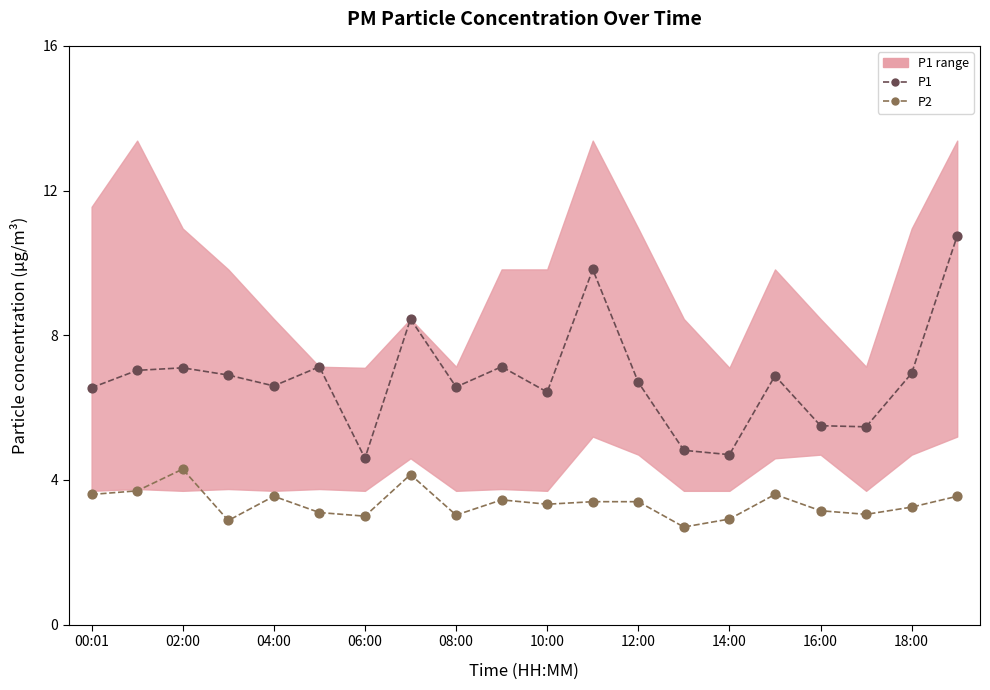

Which series reaches the maximum Y coordinate?

P1